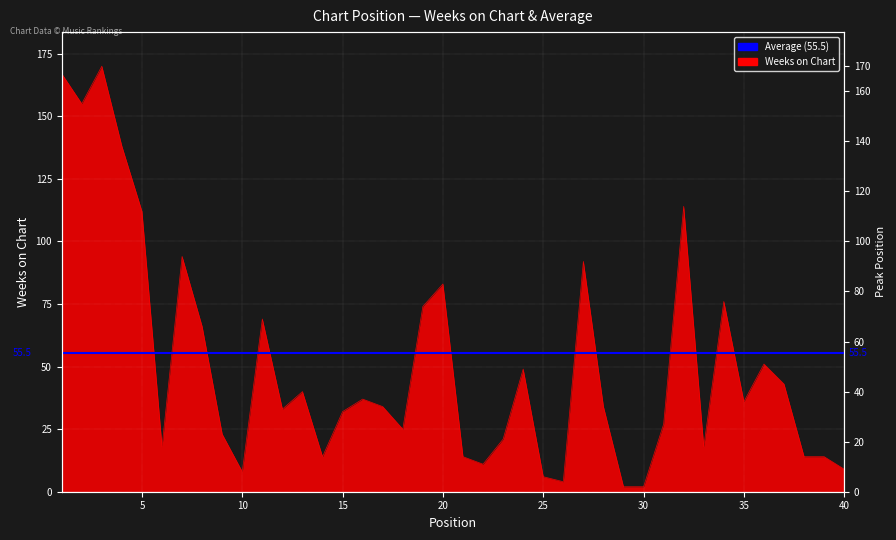

What is the greatest value displayed?

170